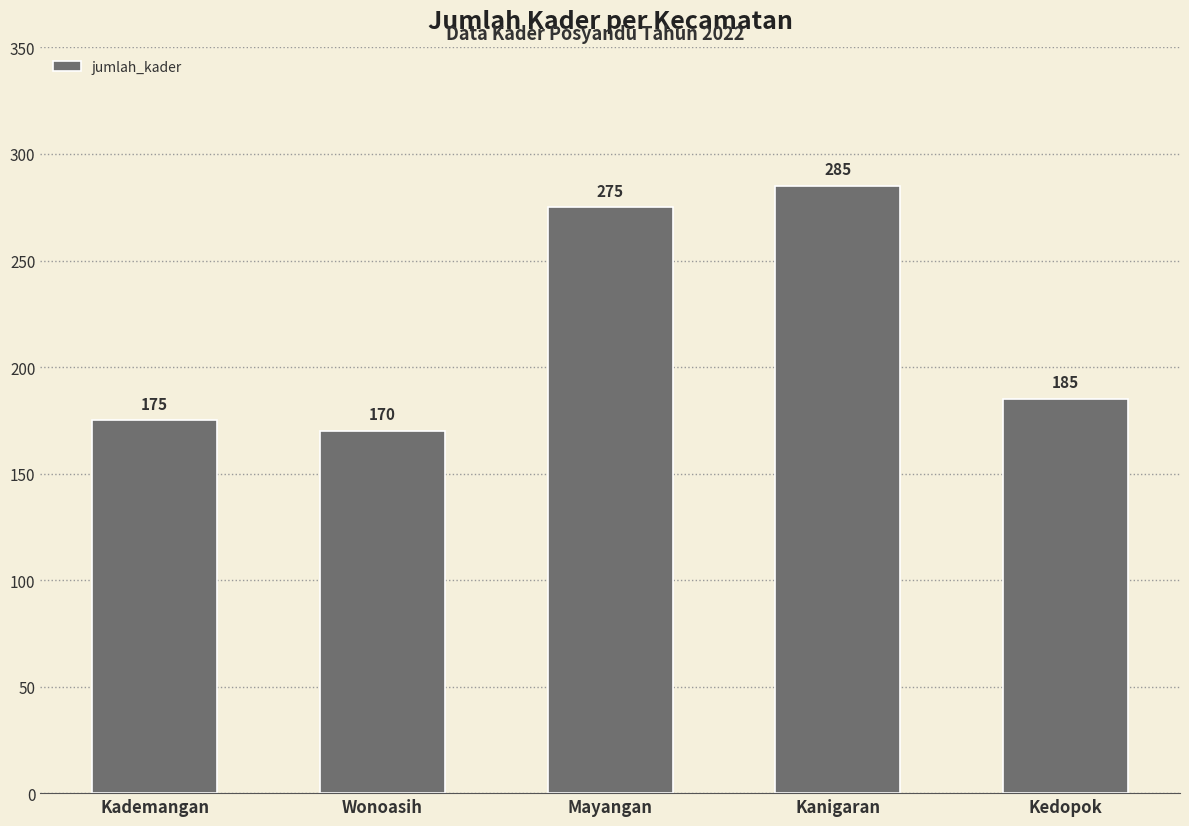

Are the bars grouped side by side (vs. stacked)?

No